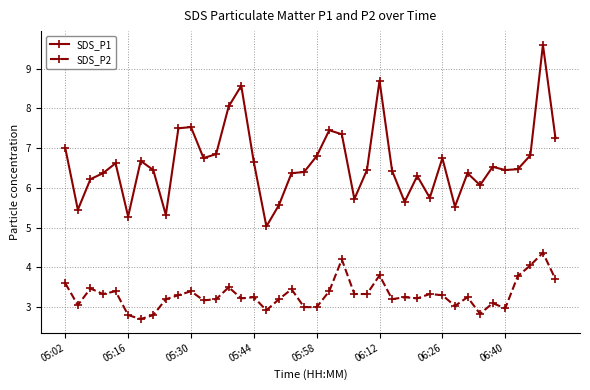

What is the sum of all SDS_P1 values?

265.1